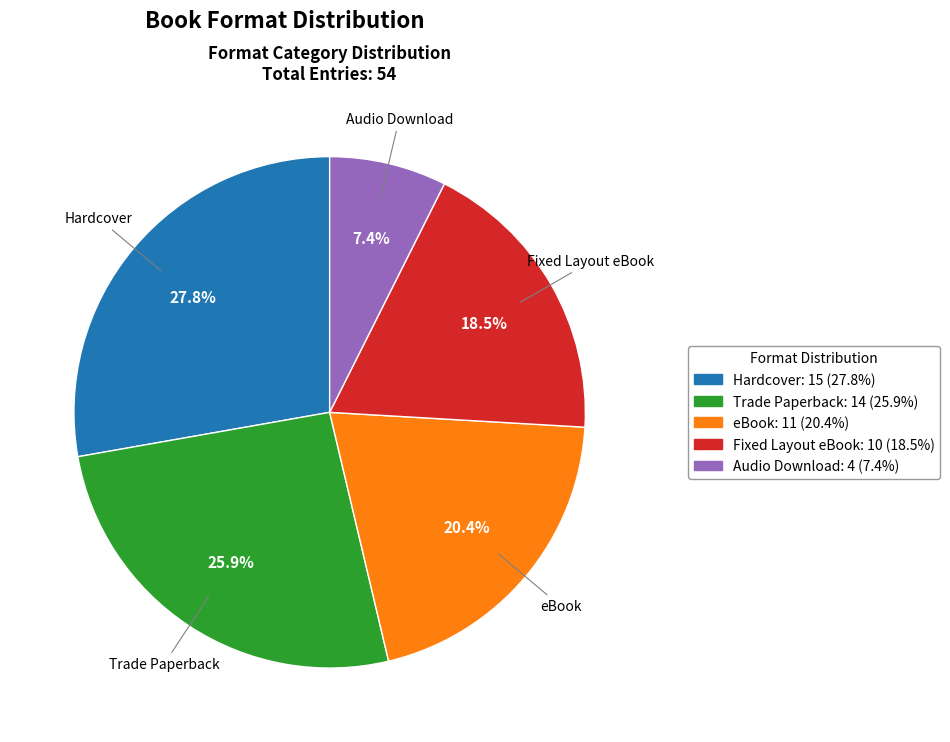

Which slice is the smallest?

Audio Download